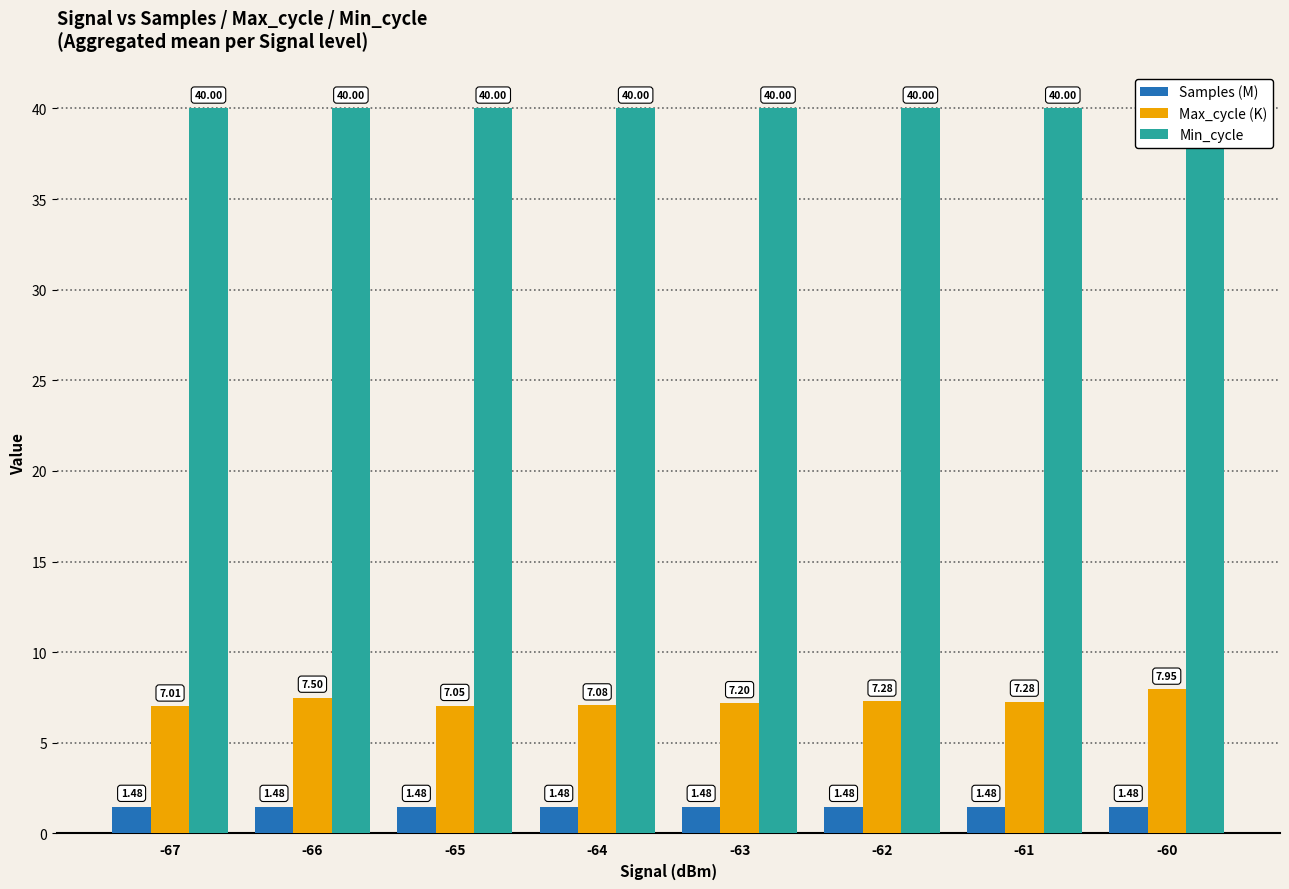

The Samples (M) series shows 1.5 at -62. True or false?

True